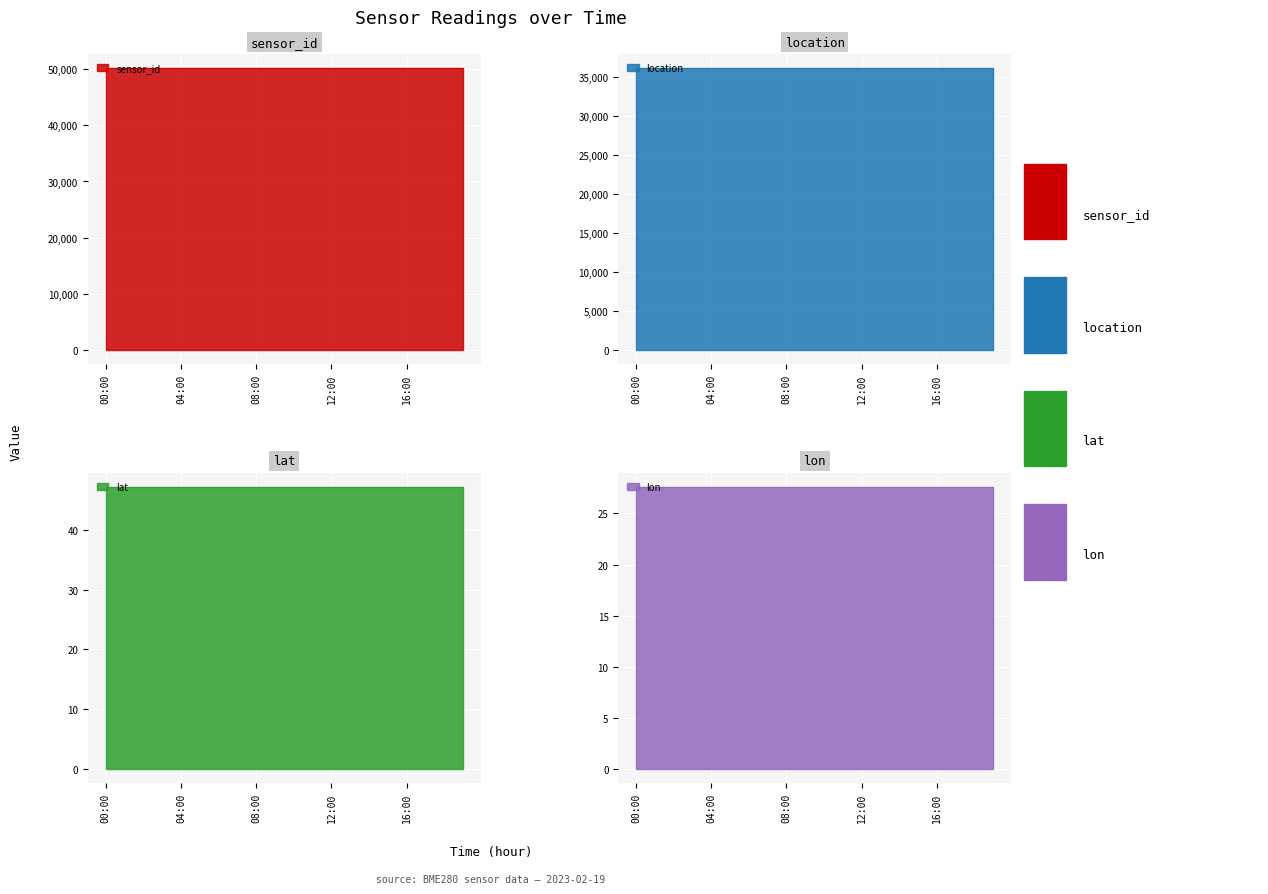

At which category is the sum across all series the highest?

00:00